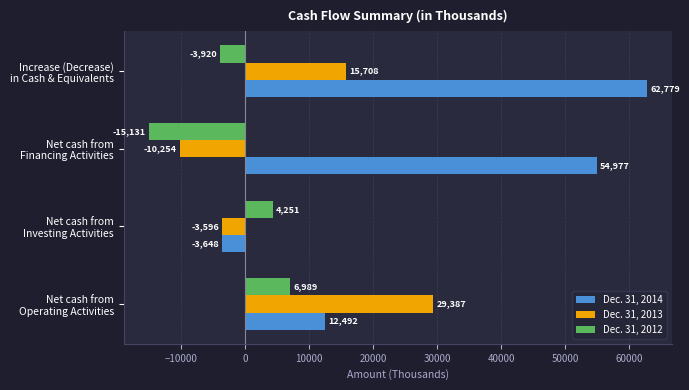

What is the maximum value for Dec. 31, 2013?

29387